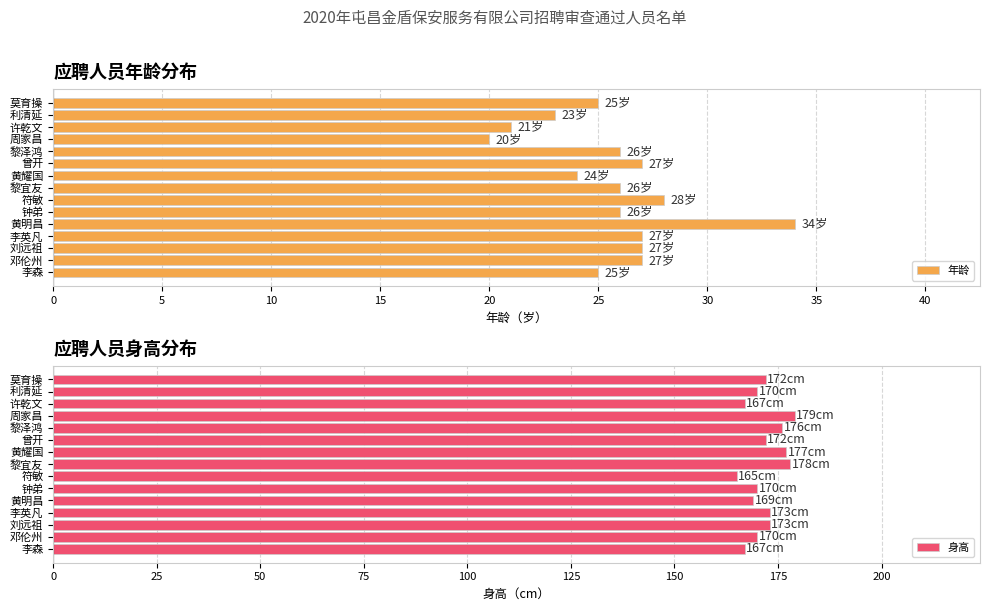

What is the difference between the 身高 values at 莫育操 and 符敏?

7